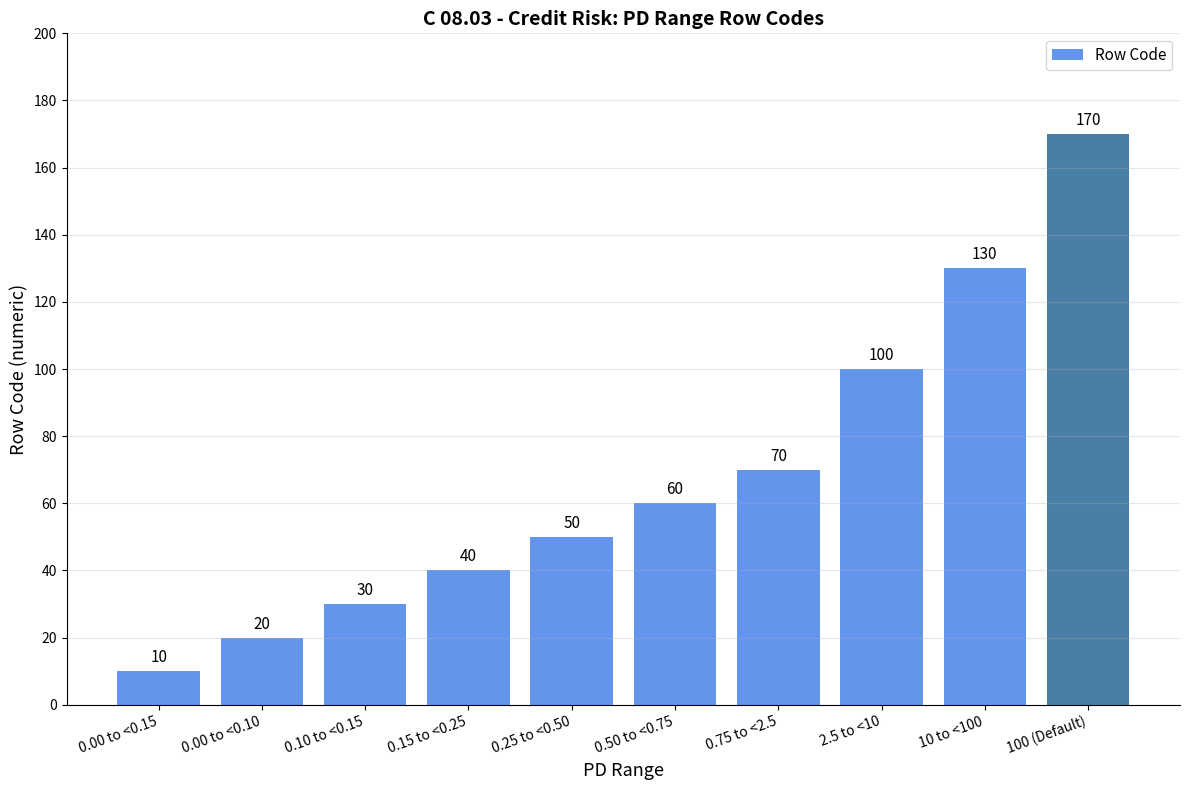

The chart shows a value of 60 at 0.50 to <0.75. True or false?

True